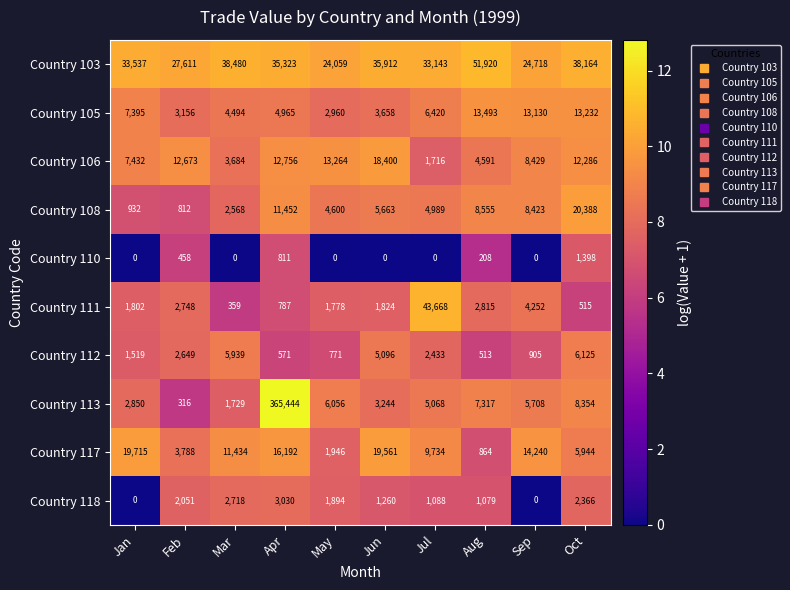

At which category is the sum across all series the highest?

Apr